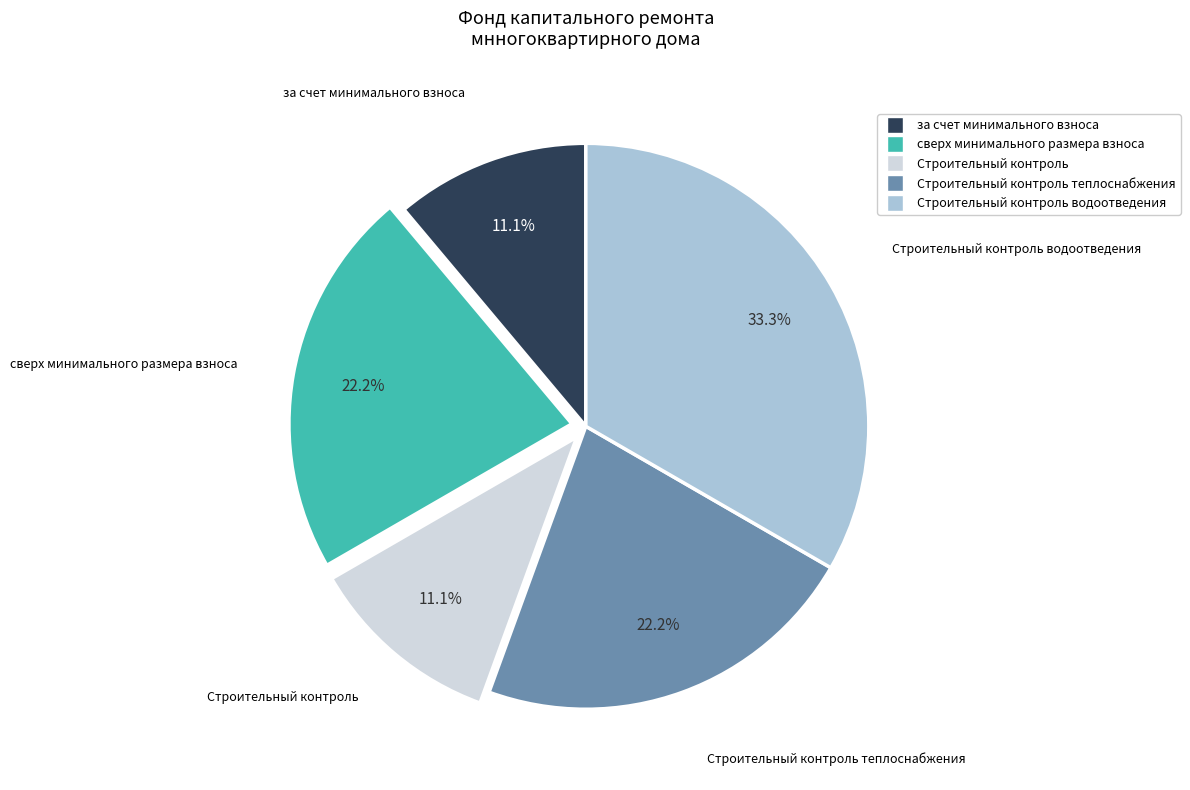

Is there a majority slice in this chart?

No